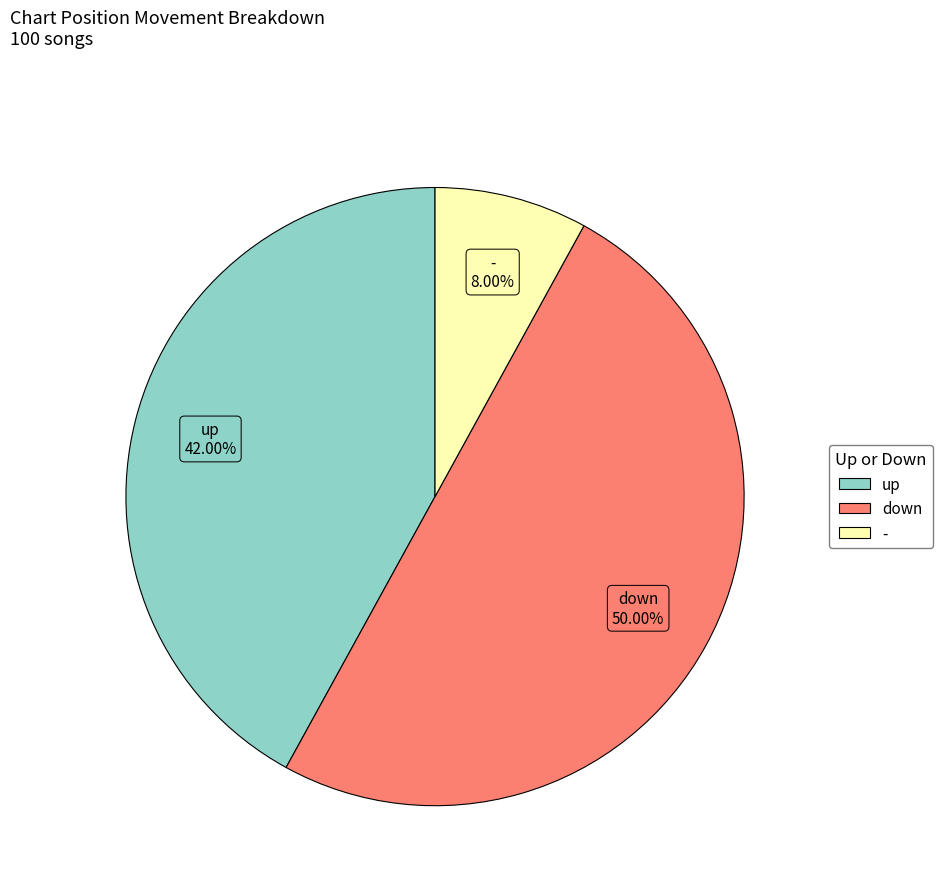

Is it true that up is 53% of the pie?

False